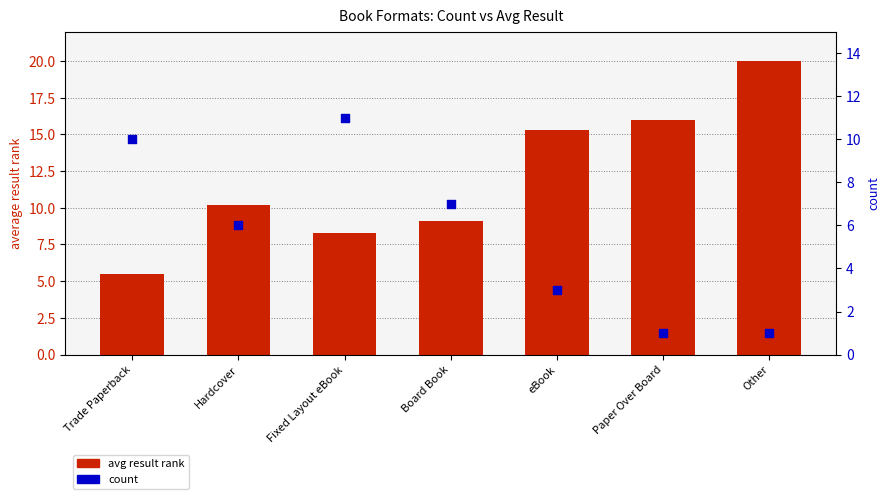

What is the total value across all series at eBook?

18.3